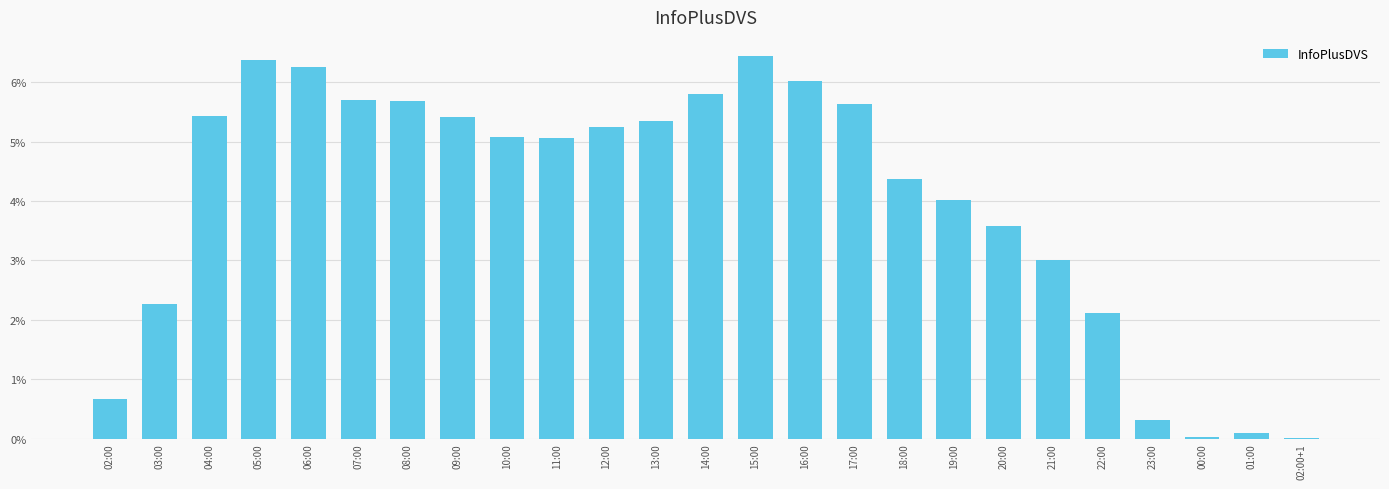

Rank the categories by value from highest to lowest.

15:00, 05:00, 06:00, 16:00, 14:00, 07:00, 08:00, 17:00, 04:00, 09:00, 13:00, 12:00, 10:00, 11:00, 18:00, 19:00, 20:00, 21:00, 03:00, 22:00, 02:00, 23:00, 01:00, 00:00, 02:00+1